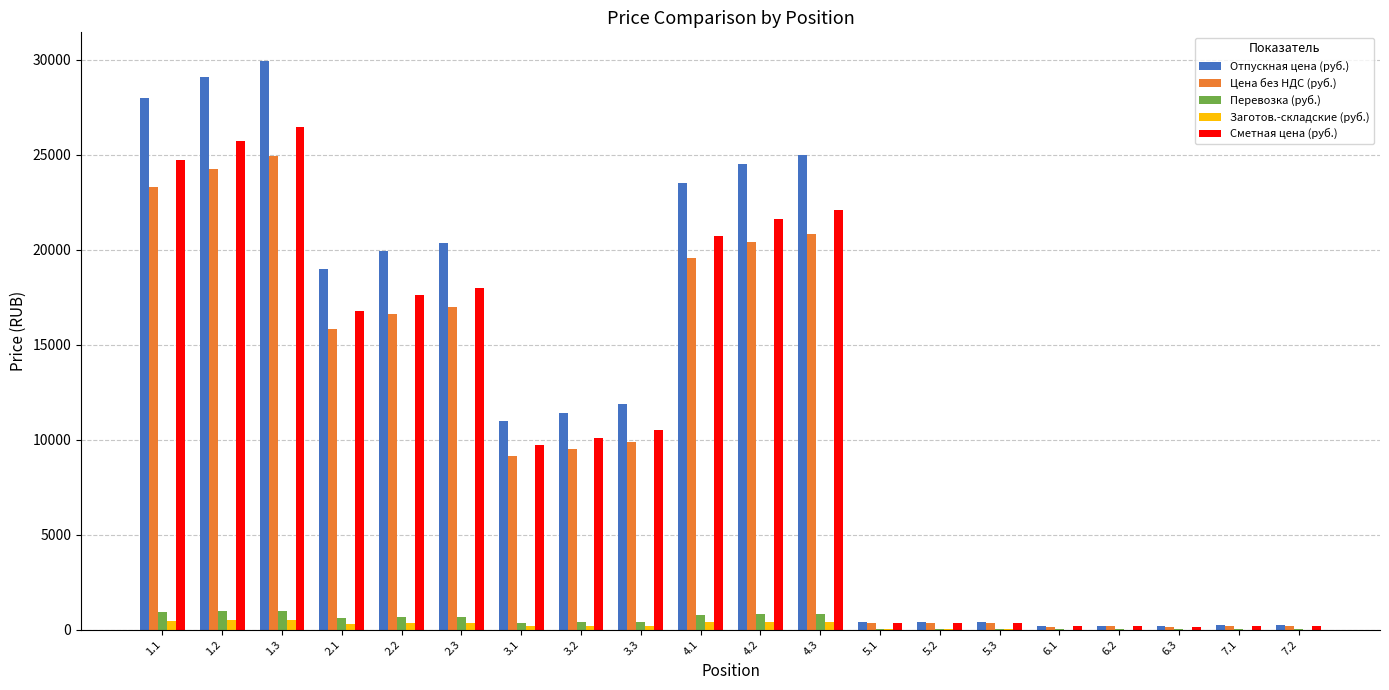

Is the value of Цена без НДС (руб.) at 6.2 greater than the value of Сметная цена (руб.) at 2.2?

No